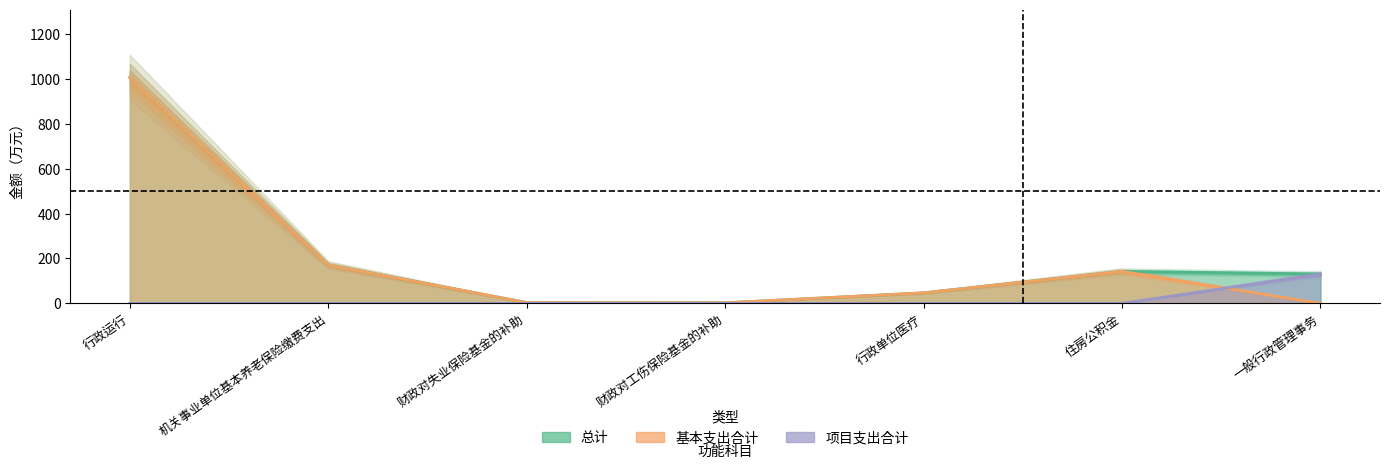

At which category does 基本支出合计 reach its first local valley?

财政对工伤保险基金的补助